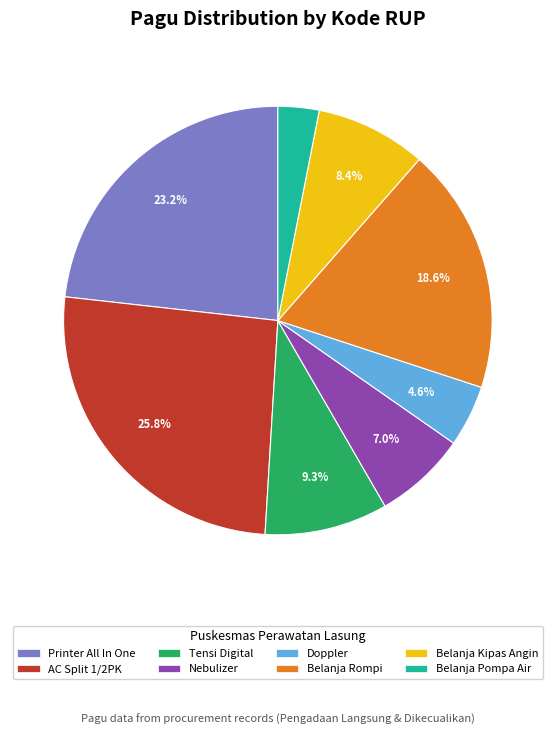

Which has a higher value, Belanja Pompa Air or Belanja Rompi?

Belanja Rompi